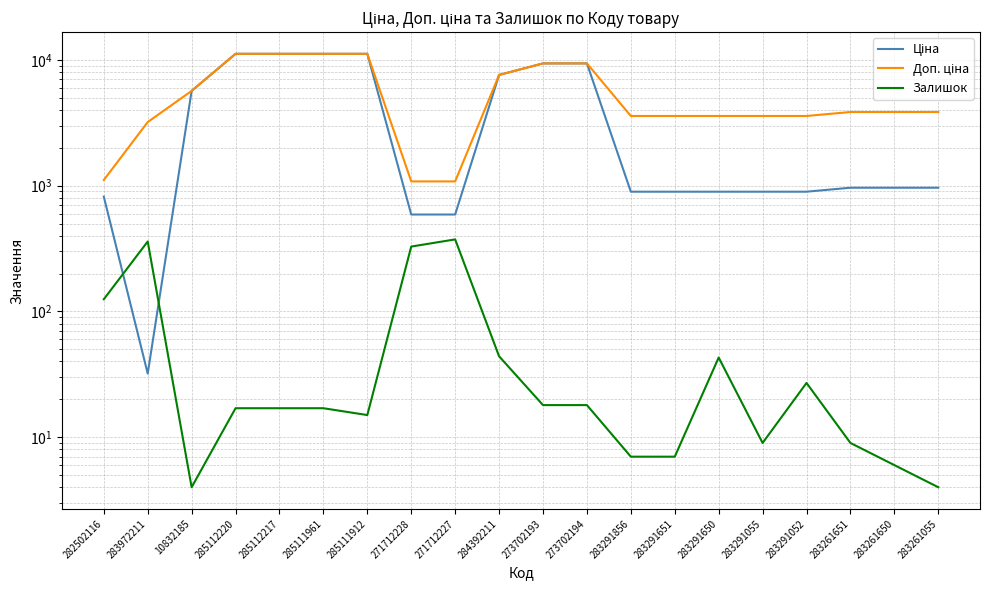

What position from the left is 271712227?

9